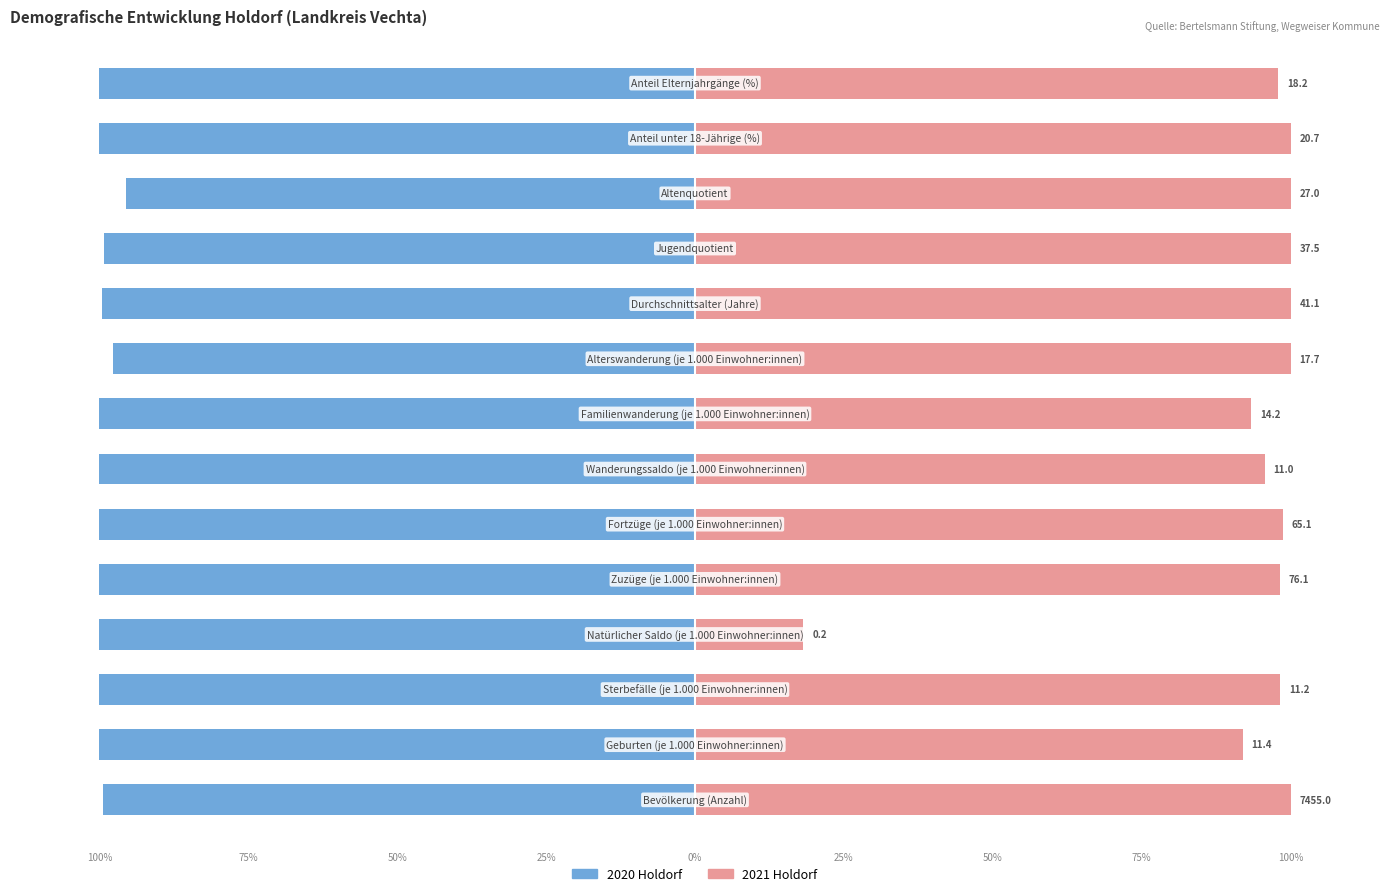

Reading right to left, list all the values displayed in this chart.

2020 Holdorf: -100.0	-100.0	-95.6	-99.2	-99.5	-97.7	-100.0	-100.0	-100.0	-100.0	-100.0	-100.0	-100.0	-99.3
2021 Holdorf: 97.8	100.0	100.0	100.0	100.0	100.0	93.4	95.7	98.6	98.2	18.2	98.2	91.9	100.0